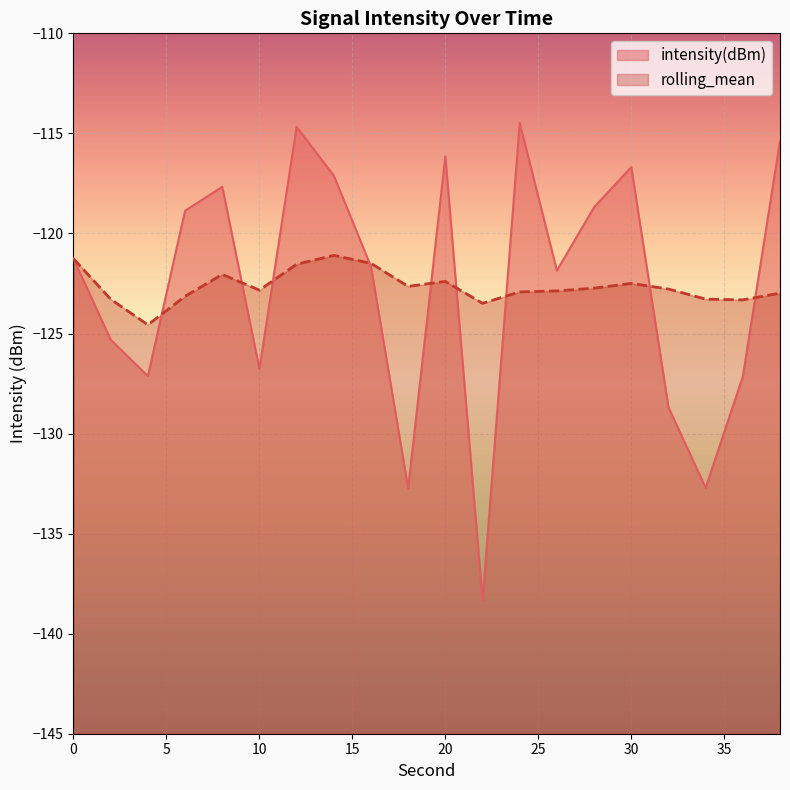

What is the maximum value for intensity(dBm)?

-114.5